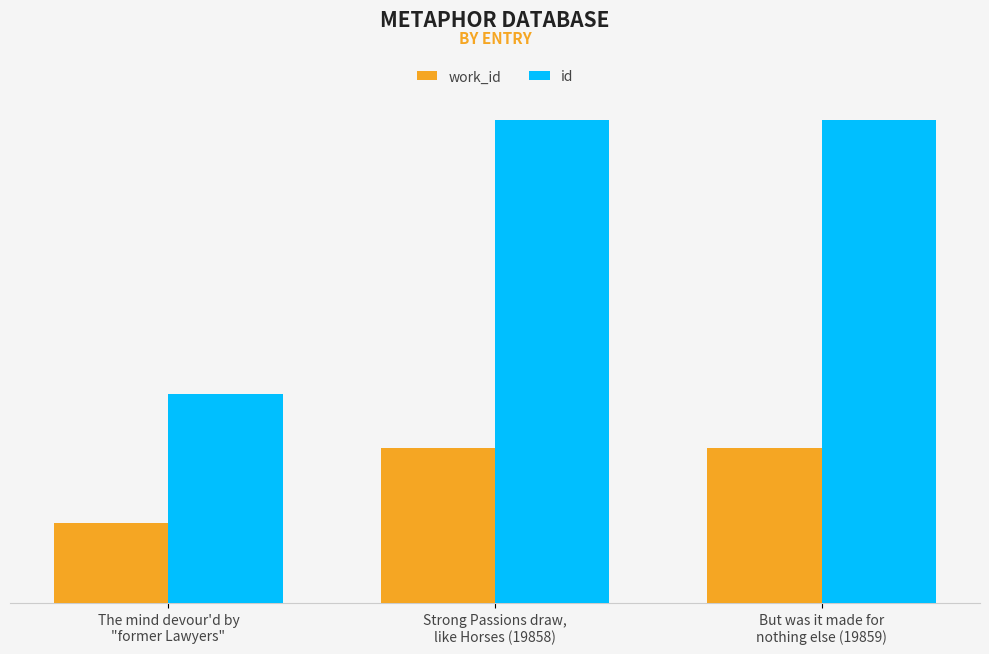

The value of id at But was it made for
nothing else (19859) is 19859. True or false?

True